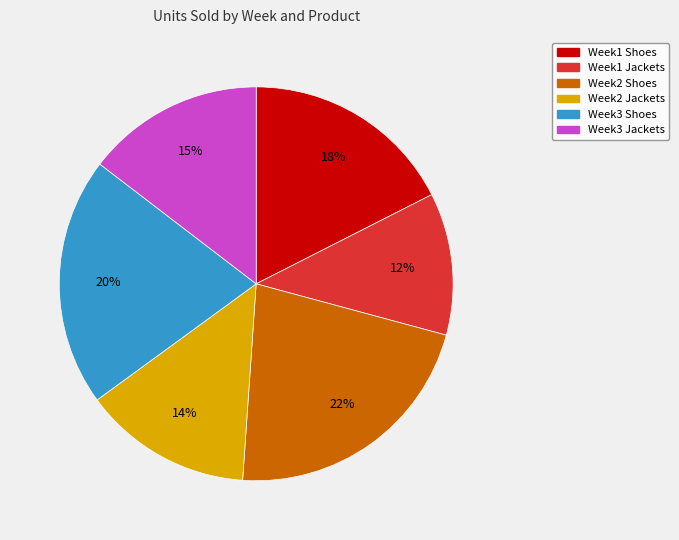

Which slice is the largest?

Week2 Shoes